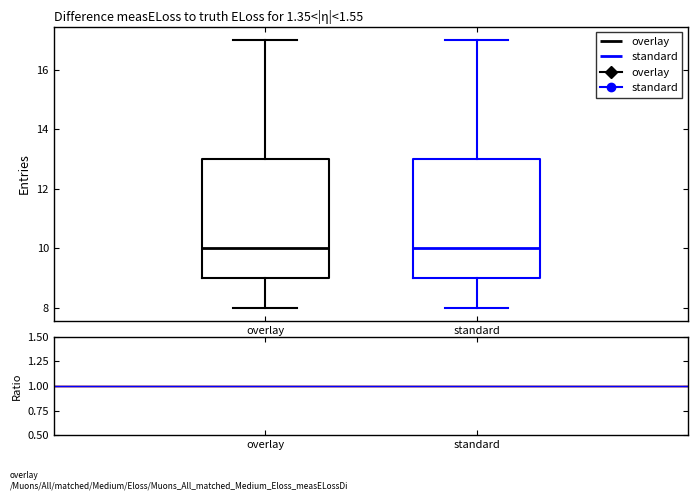

Where is the upper edge of the box for standard on the y-axis? The values are not printed on the chart, so give them approximately, as read against the axis.

13